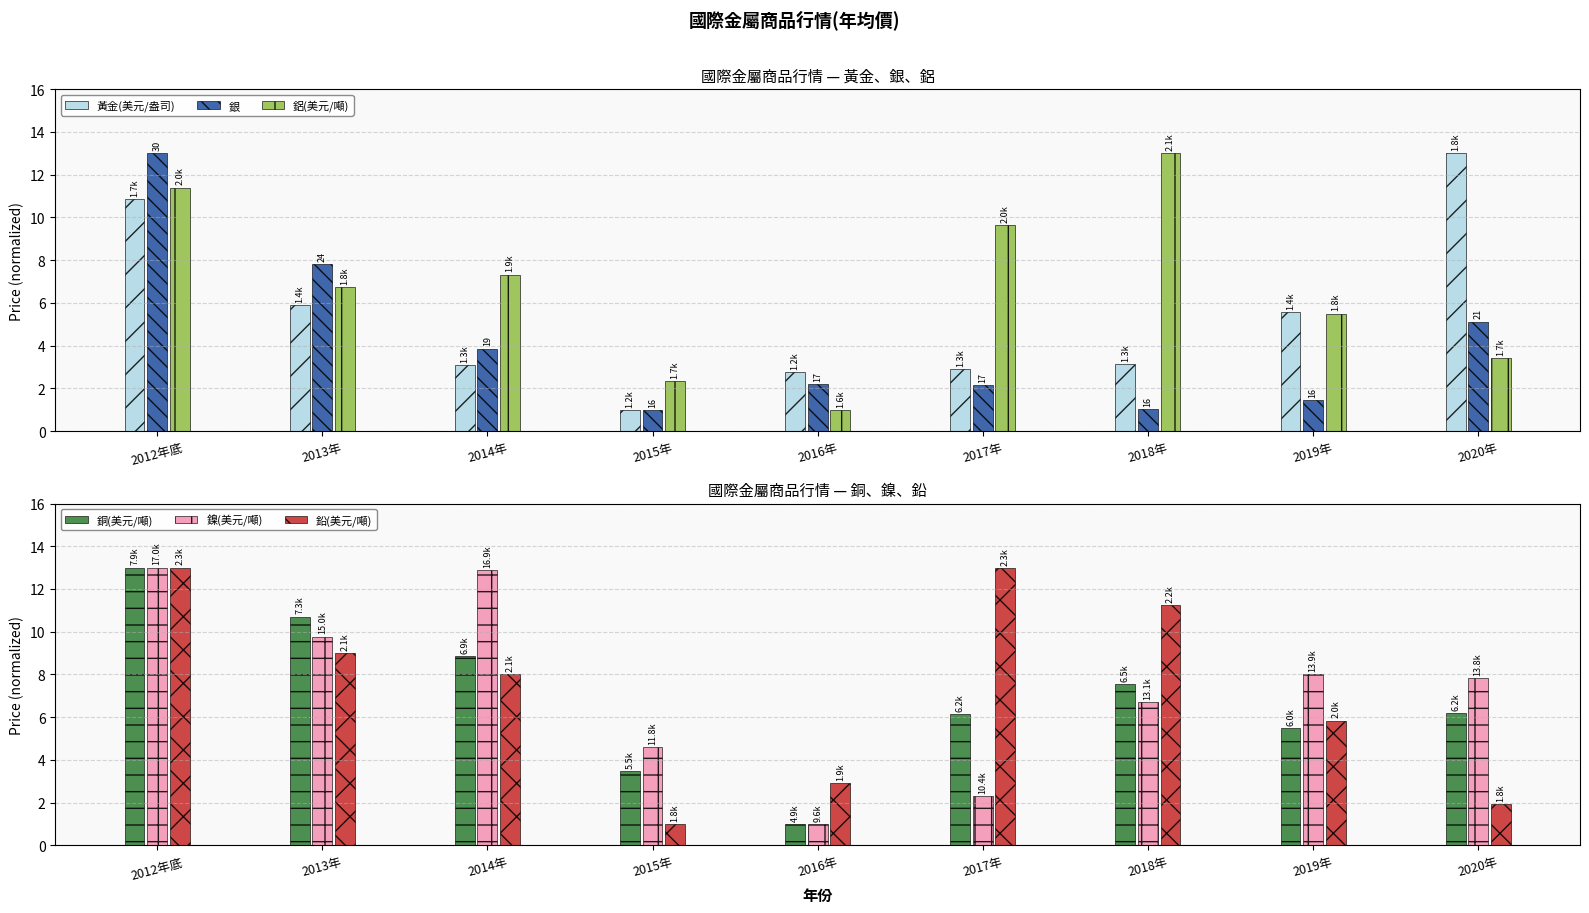

List the series in order of their peak value, lowest first.

黃金(美元/盎司), 銀, 鋁(美元/噸), 銅(美元/噸), 鎳(美元/噸), 鉛(美元/噸)